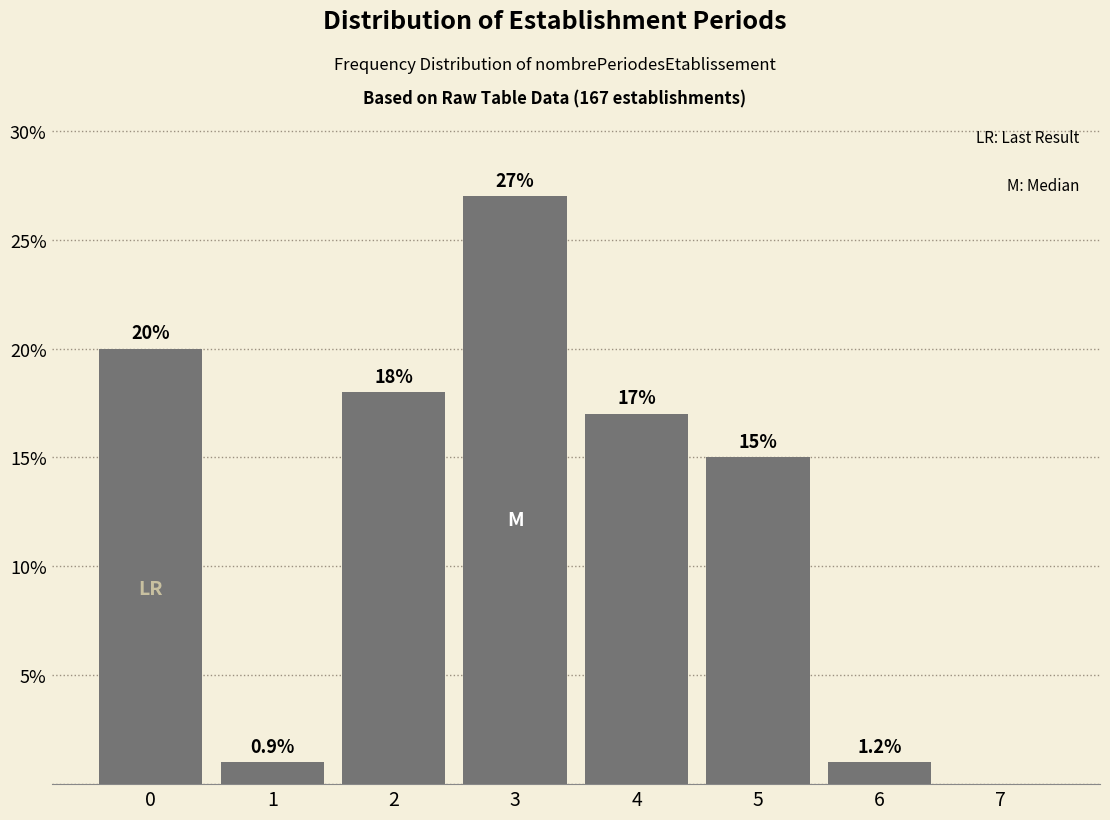

Reading right to left, extract all data points from this chart.

7=0	6=1	5=15	4=17	3=27	2=18	1=1	0=20